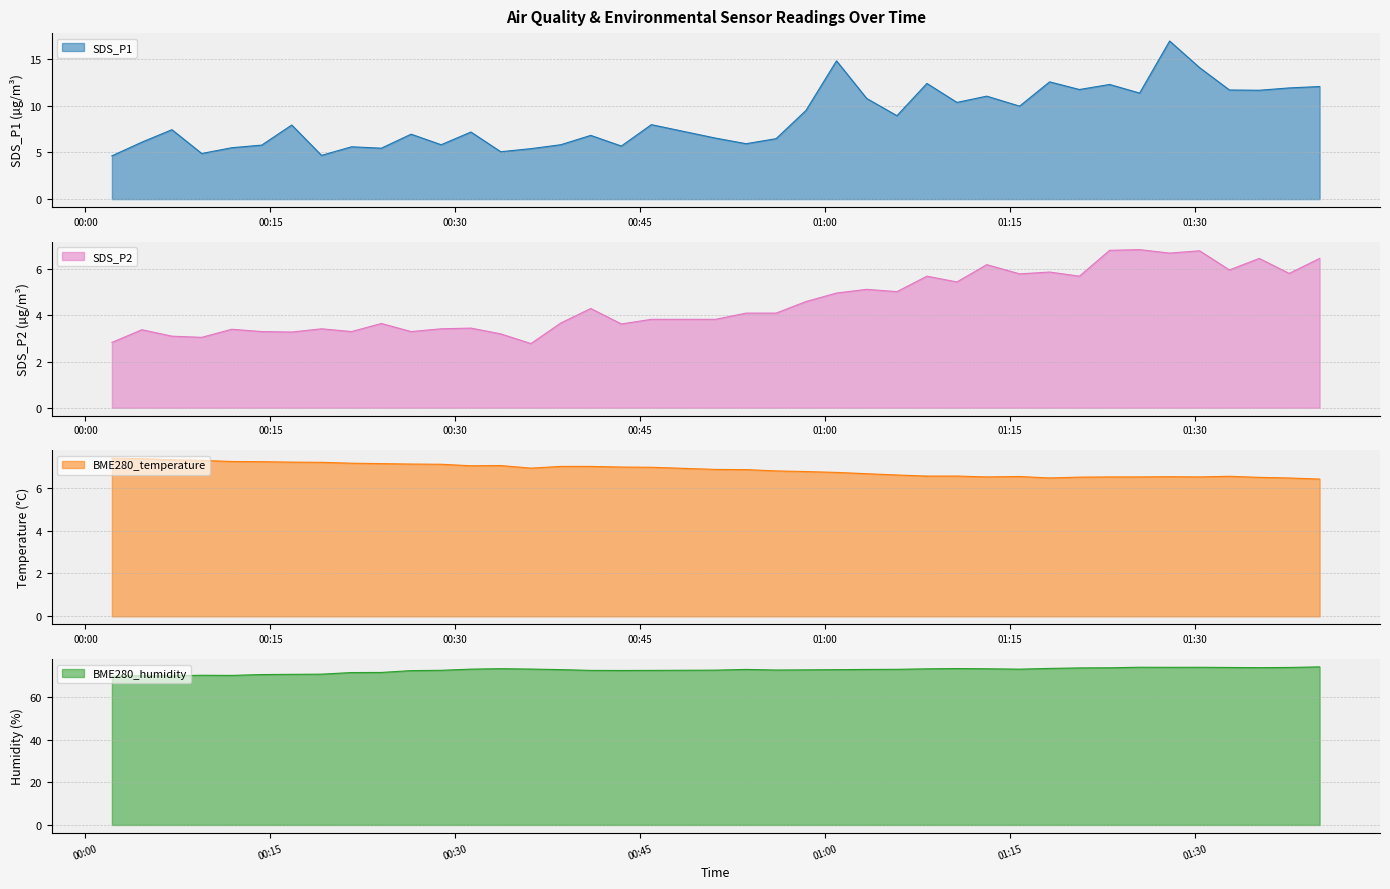

What is the label of the 37th point from the right?

2022/04/28 00:09:26